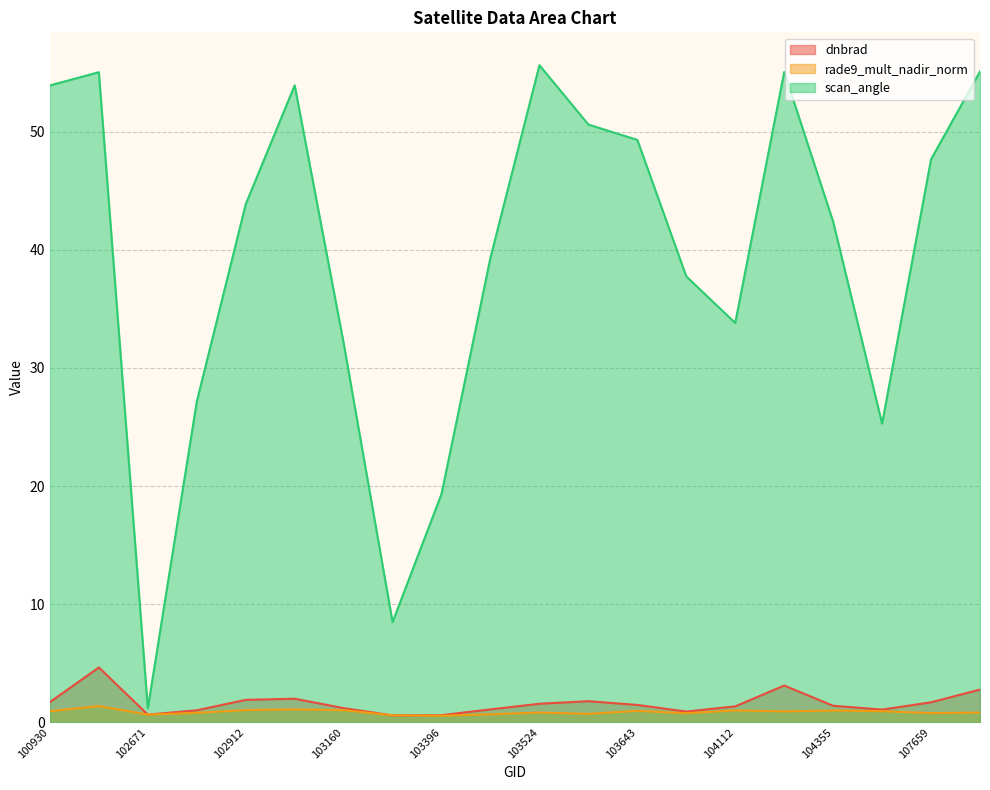

Which series has the largest total across all categories?

scan_angle